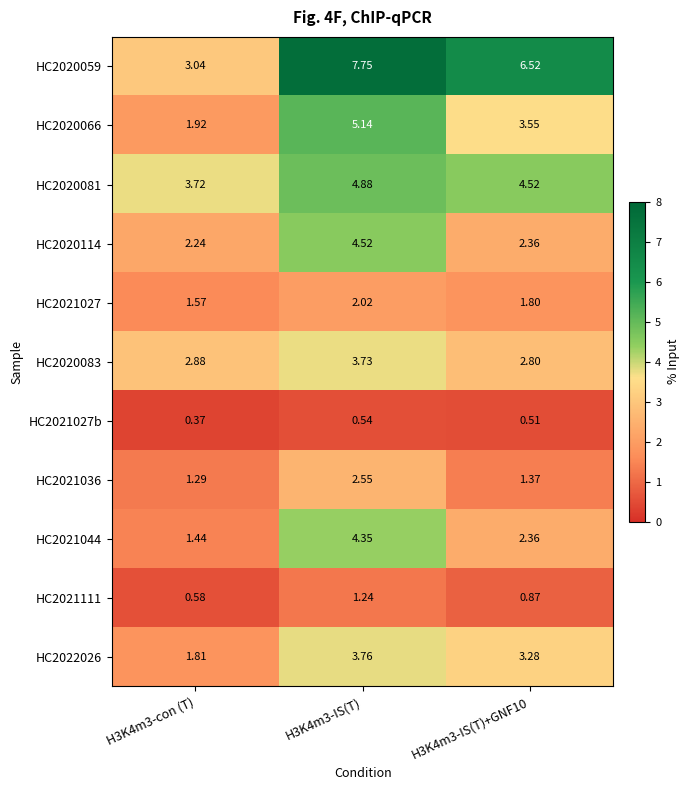

At which category is the sum across all series the highest?

H3K4m3-IS(T)